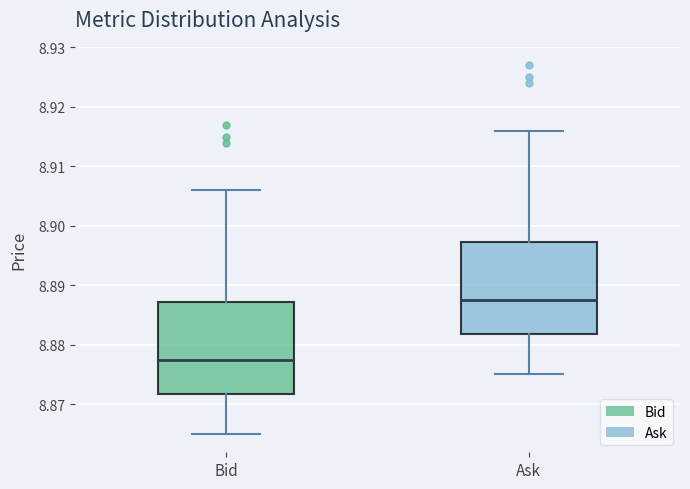

Reading left to right, read every box against the y-axis: the position of its median line, the range the box covers, and the ends of its whiskers. The values are not printed on the chart, so give them approximately, as read against the axis.

Bid: median 8.878, box 8.872 to 8.887, whiskers 8.865 to 8.906
Ask: median 8.888, box 8.882 to 8.897, whiskers 8.875 to 8.916